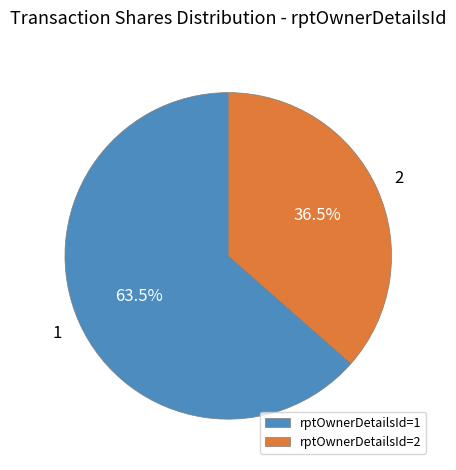

Which has a higher value, rptOwnerDetailsId=2 or rptOwnerDetailsId=1?

rptOwnerDetailsId=1